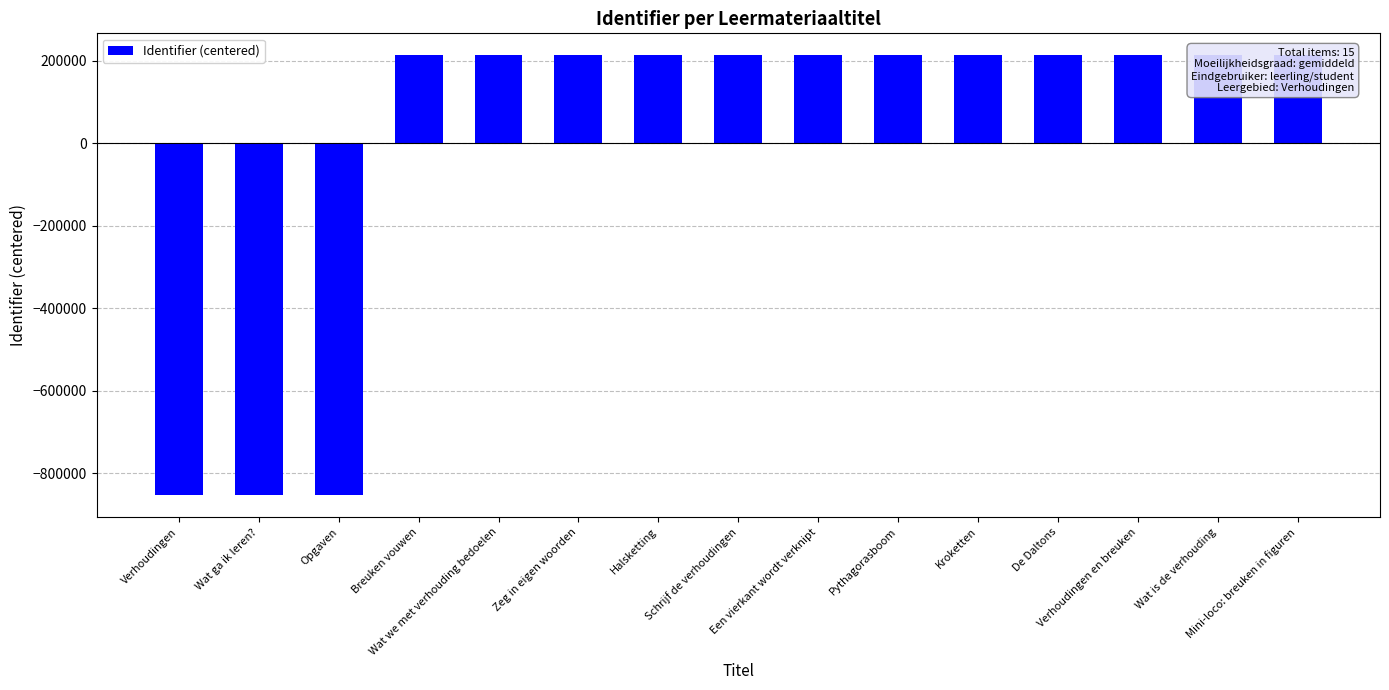

The value at Wat is de verhouding is 213104.3. True or false?

True